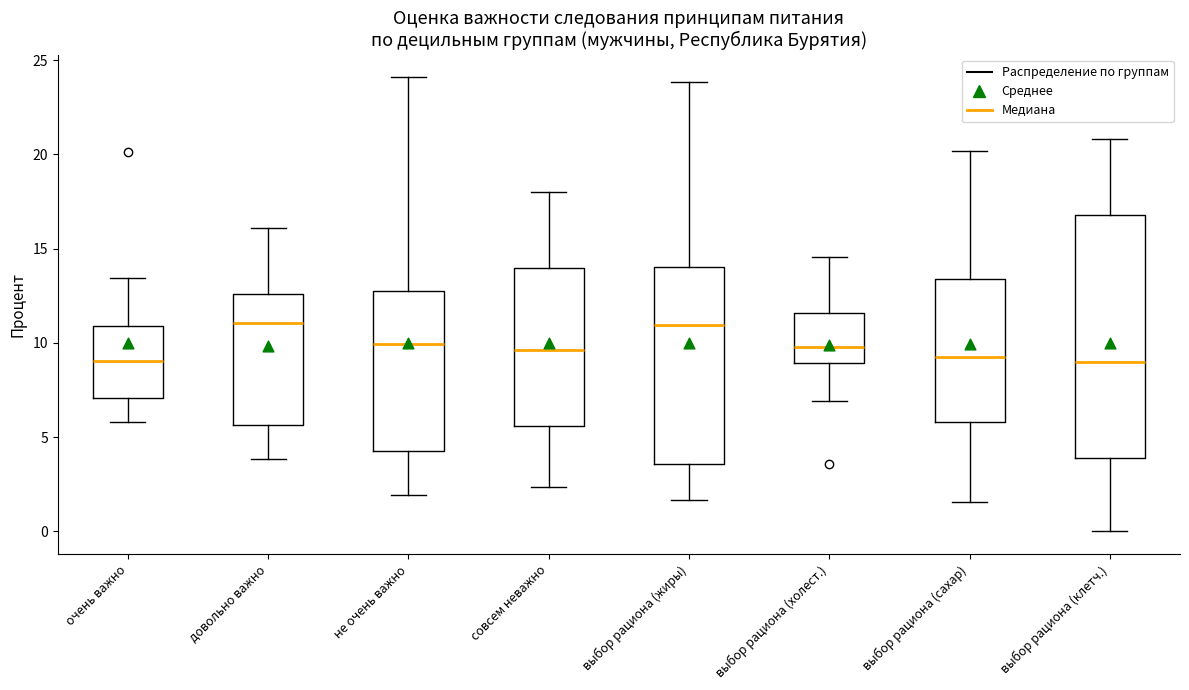

Reading left to right, transcribe this box plot: for each box, give where its median line is, the range the box spans, and where its two whiskers end, as read against the y-axis. The values are not printed on the chart, so give them approximately, as read against the axis.

очень важно: median 9.0, box 7.0 to 11.0, whiskers 6.0 to 13.5
довольно важно: median 11.0, box 5.5 to 12.5, whiskers 4.0 to 16.0
не очень важно: median 10.0, box 4.5 to 13.0, whiskers 2.0 to 24.0
совсем неважно: median 9.5, box 5.5 to 14.0, whiskers 2.5 to 18.0
выбор рациона (жиры): median 11.0, box 3.5 to 14.0, whiskers 1.5 to 24.0
выбор рациона (холест.): median 10.0, box 9.0 to 11.5, whiskers 7.0 to 14.5
выбор рациона (сахар): median 9.5, box 6.0 to 13.5, whiskers 1.5 to 20.0
выбор рациона (клетч.): median 9.0, box 4.0 to 17.0, whiskers 0.0 to 21.0